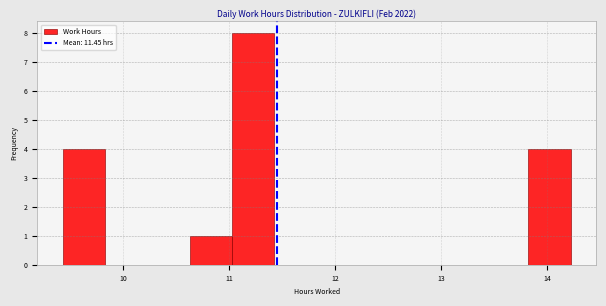

Around what value on the x-axis is the tallest bar? Give the approximate position of its centre, as read against the axis.

11.2